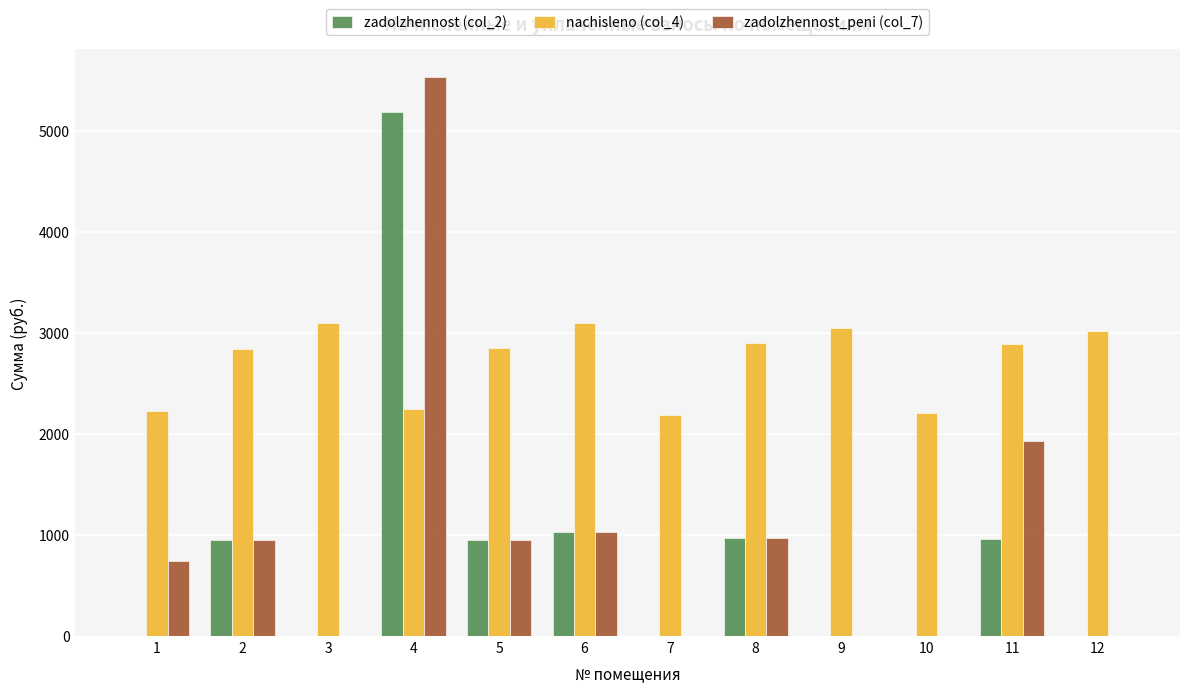

What are all the series names shown in the legend?

zadolzhennost (col_2), nachisleno (col_4), zadolzhennost_peni (col_7)